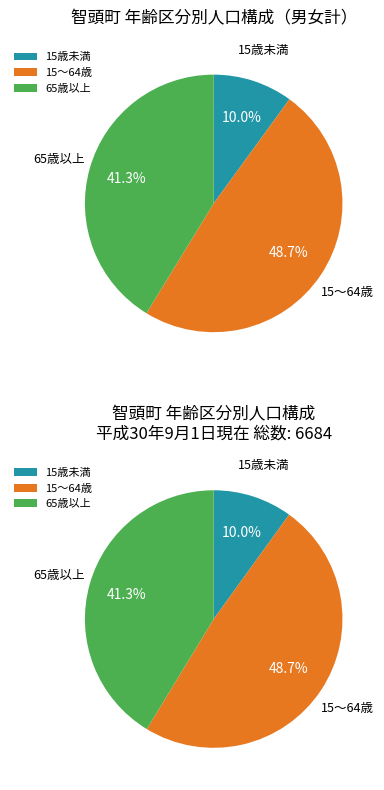

To the nearest percent, what portion does 15歳未満 represent?

10%